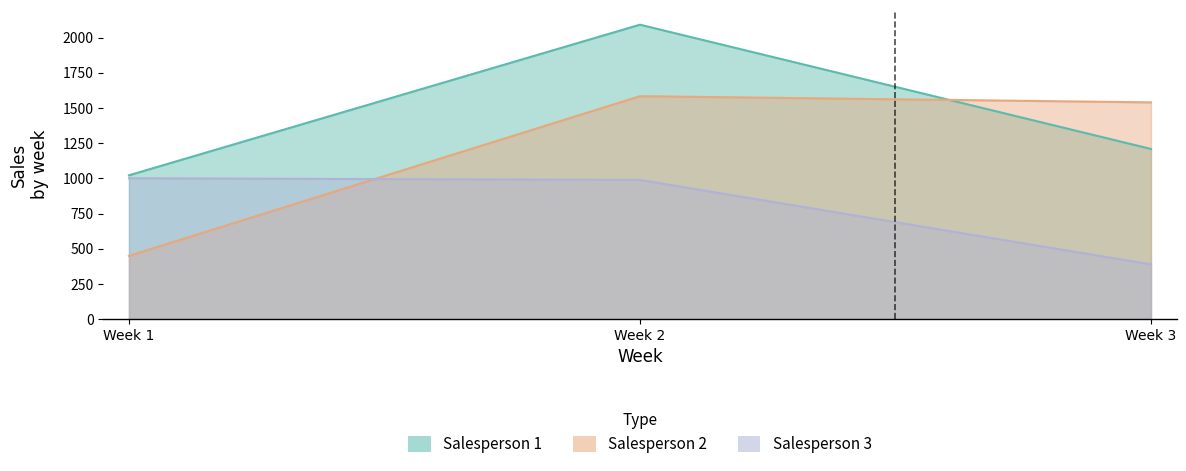

Reading left to right, extract all data points from this chart.

Salesperson 1: Week 1=1022	Week 2=2092	Week 3=1209
Salesperson 2: Week 1=450	Week 2=1584	Week 3=1540
Salesperson 3: Week 1=1001	Week 2=989	Week 3=389